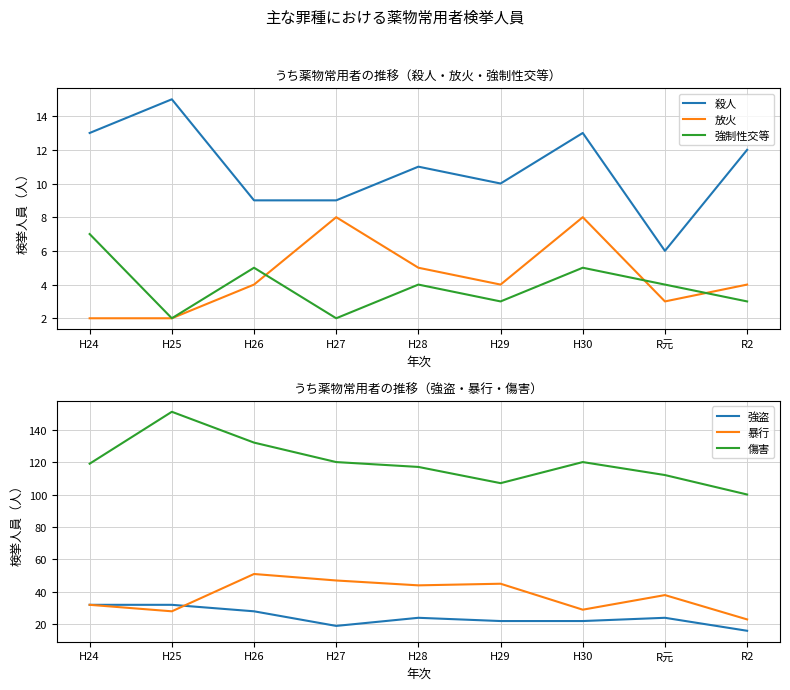

True or false: 殺人 and 強盗 intersect in this chart.

False